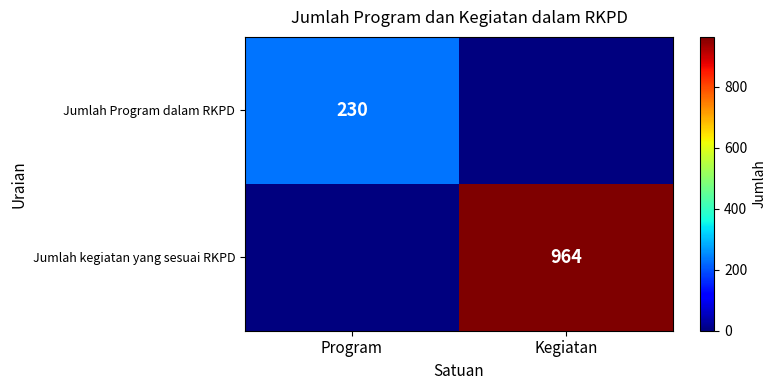

At how many categories does at least one series exceed 681?

1